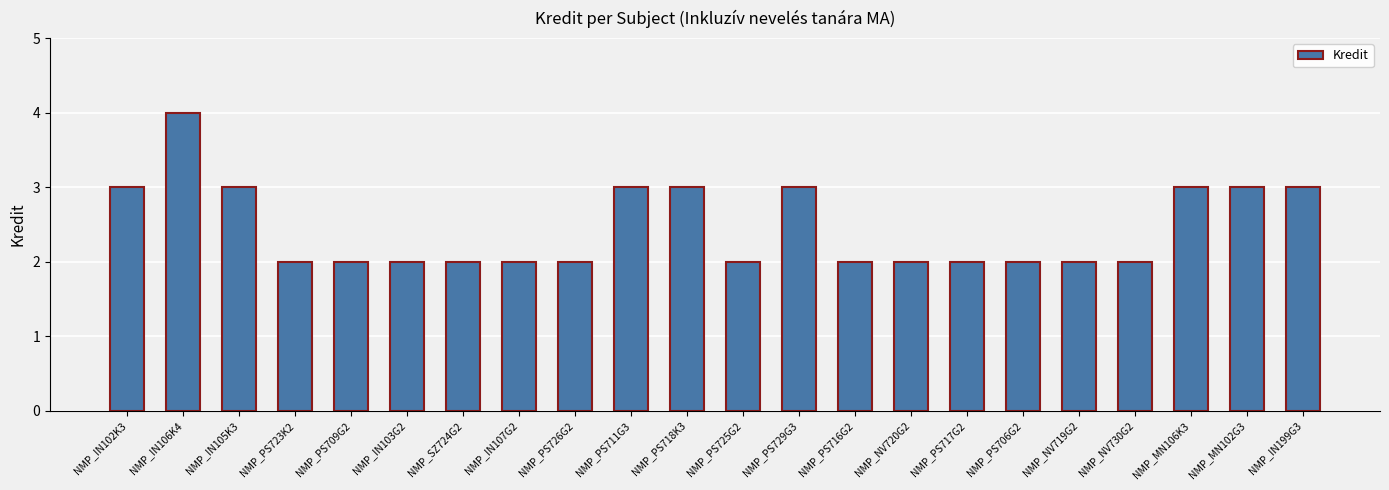

Is it true that the value at NMP_MN106K3 is 3?

True